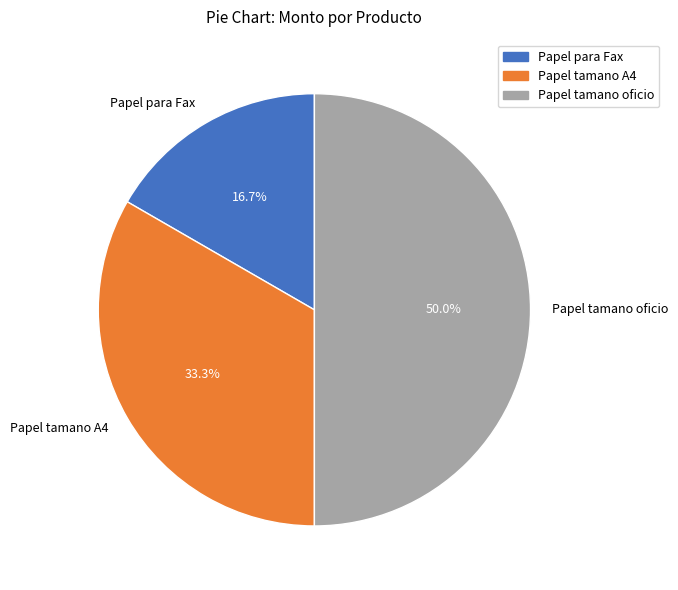

The Papel tamano oficio slice represents 65% of the pie. True or false?

False